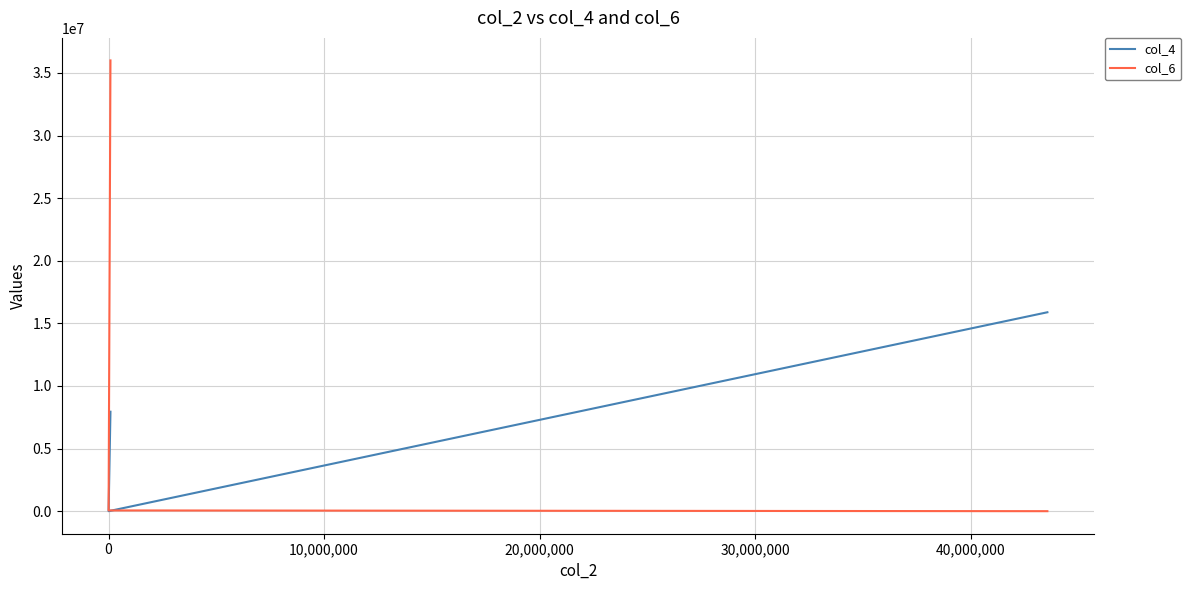

The value of col_4 at -10,000,000 is 11091990. True or false?

False